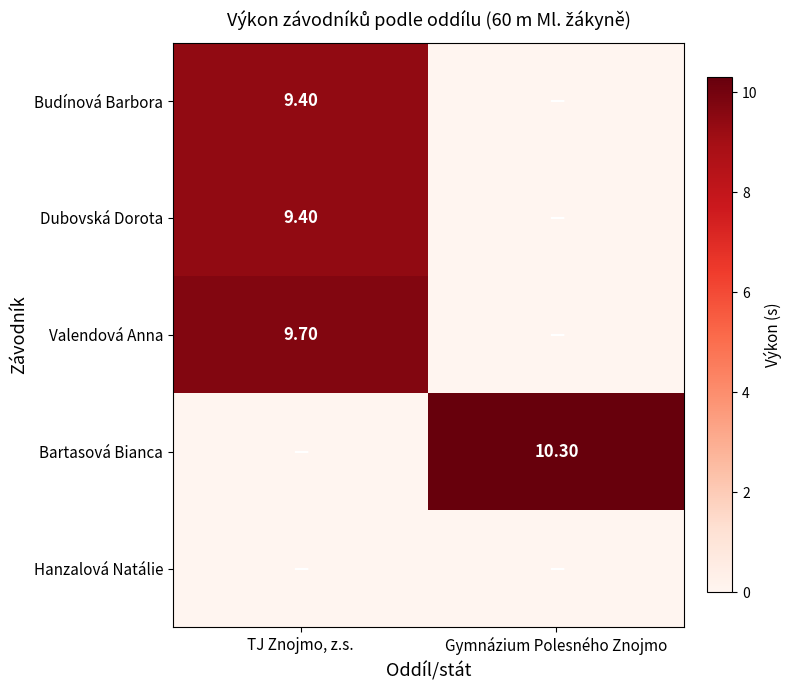

The Dubovská Dorota series shows 5.3 at Gymnázium Polesného Znojmo. True or false?

False